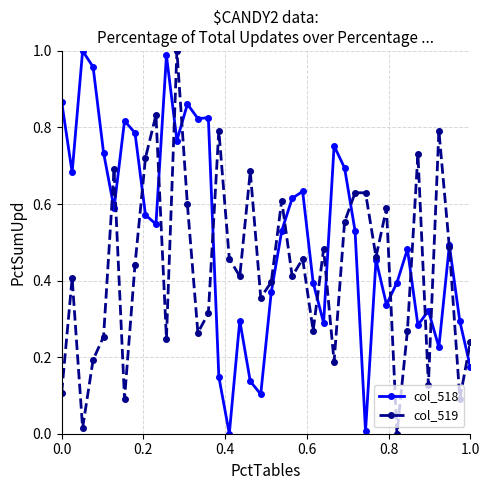

True or false: col_518 has more than 1 points higher than both neighbors.

True